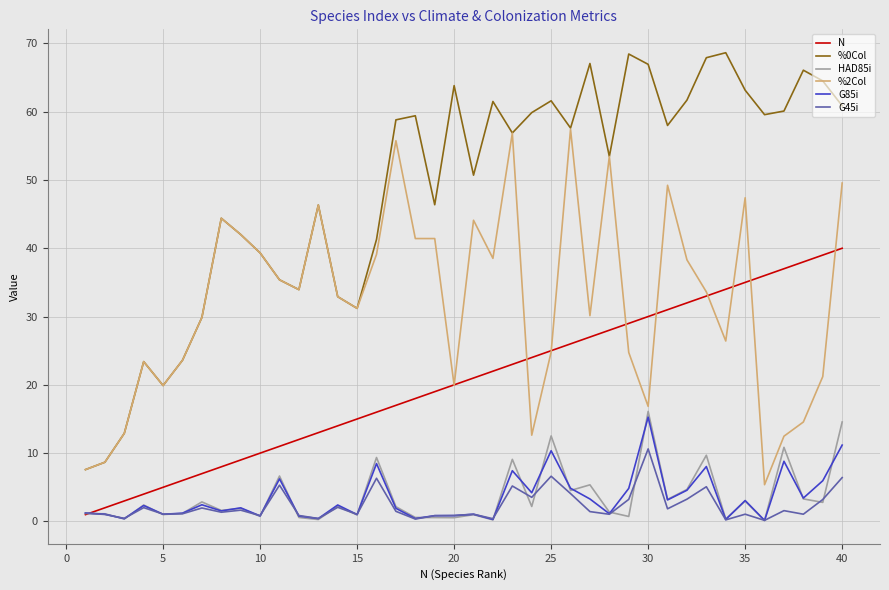

Which series has the largest range (max minus min)?

%0Col